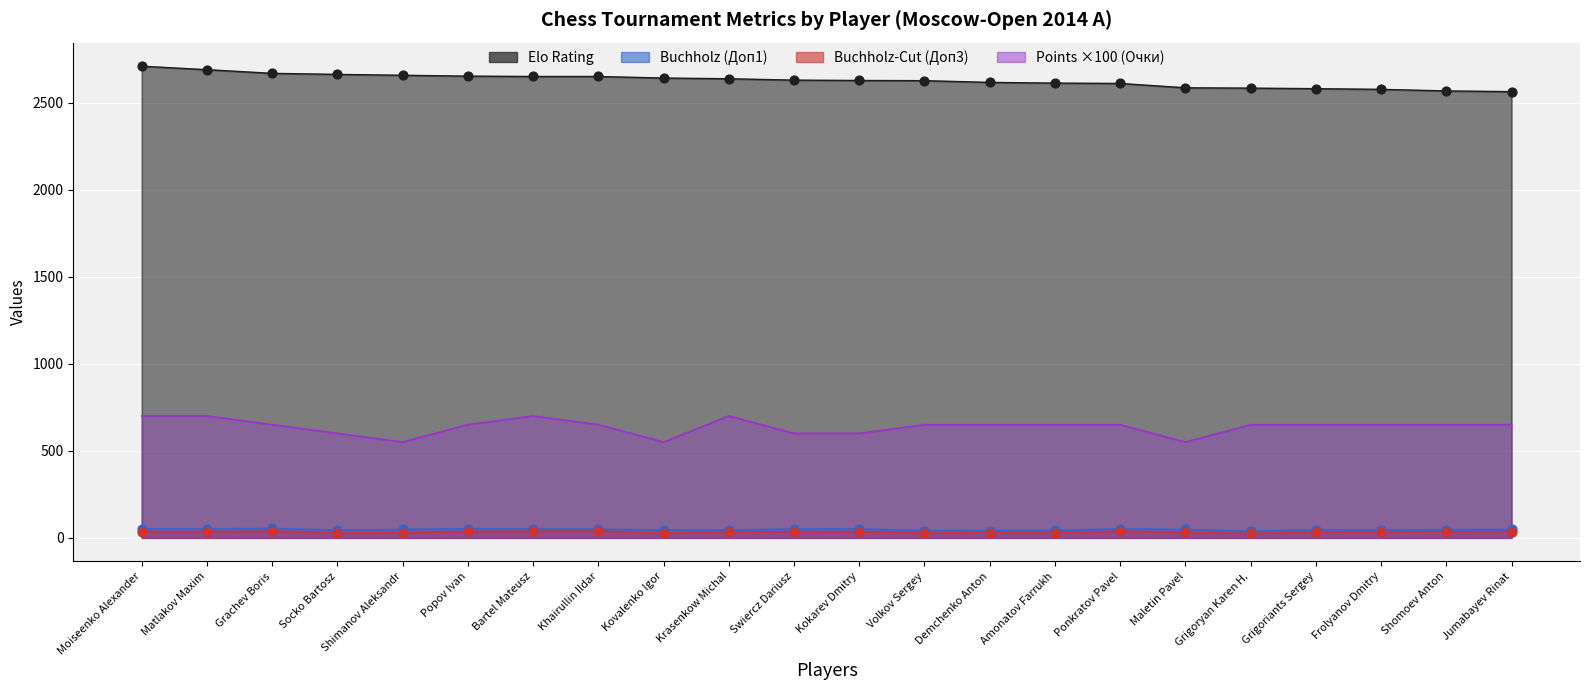

Which series has the largest total across all categories?

Elo Rating